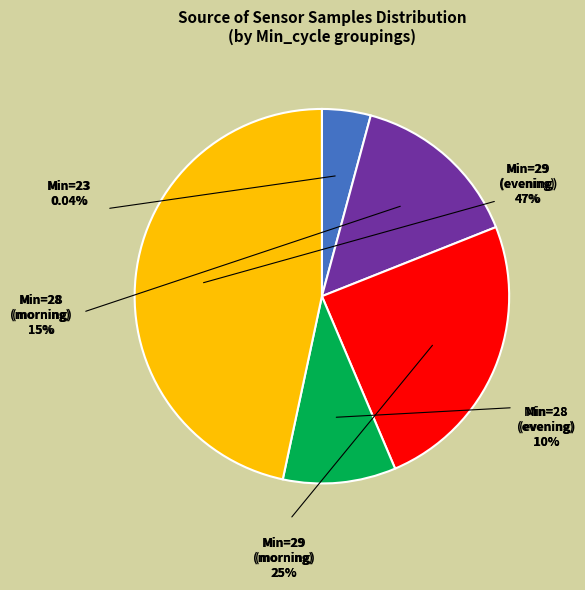

Is 23 the majority of the pie?

No